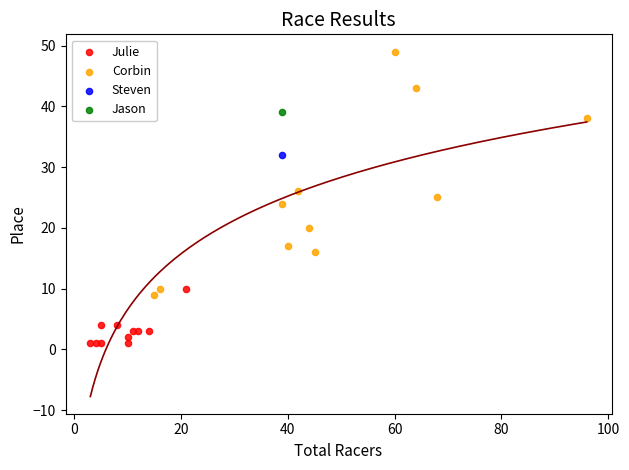

What are all the series names shown in the legend?

Julie, Corbin, Steven, Jason